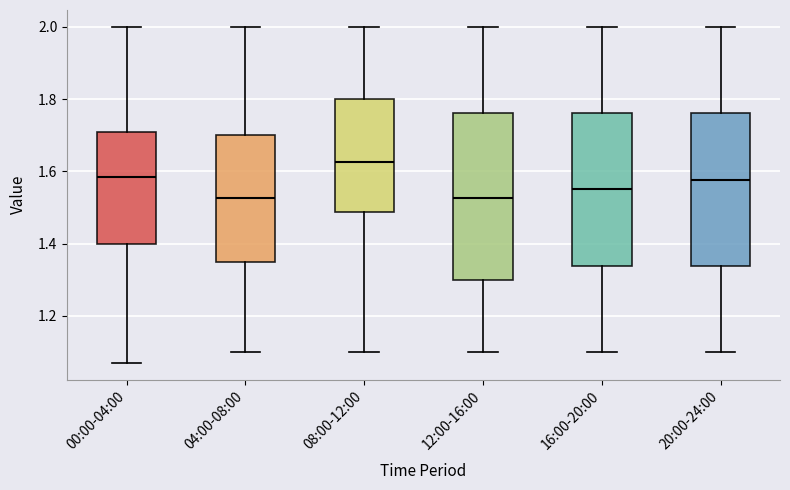

Which box is the tallest, from its lower edge to its upper edge?

12:00-16:00